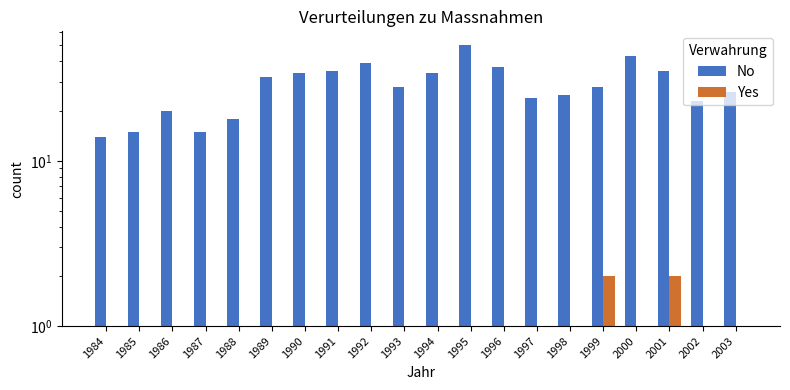

At how many categories does at least one series exceed 29?

9